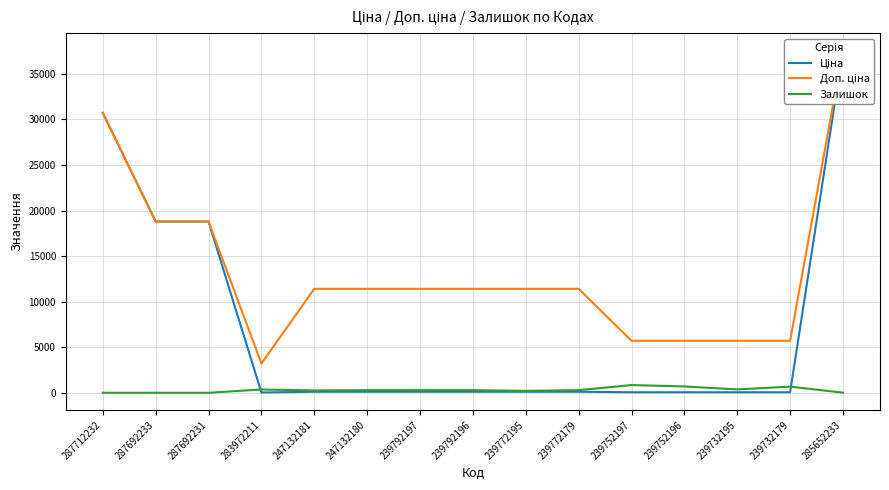

Does the chart display data point markers on the line(s)?

No